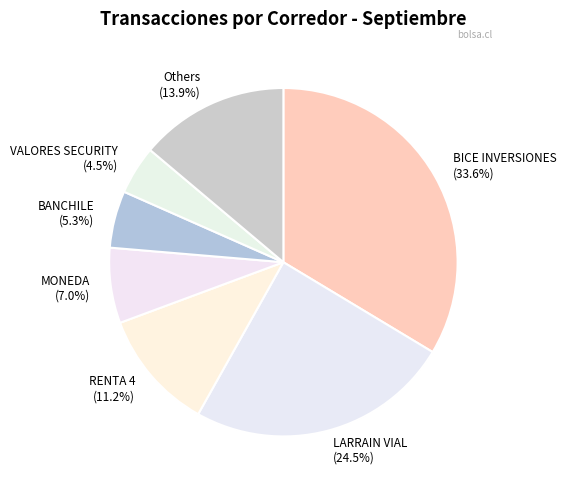

Does any single category account for the majority?

No